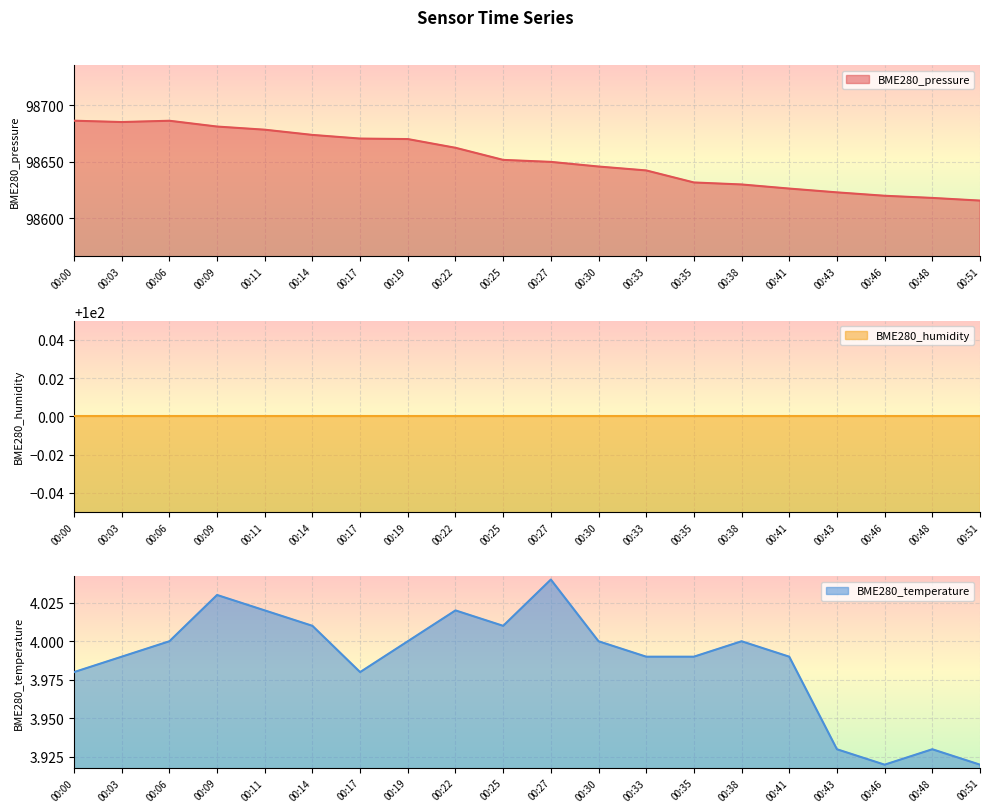

At how many categories does at least one series exceed 89917?

20